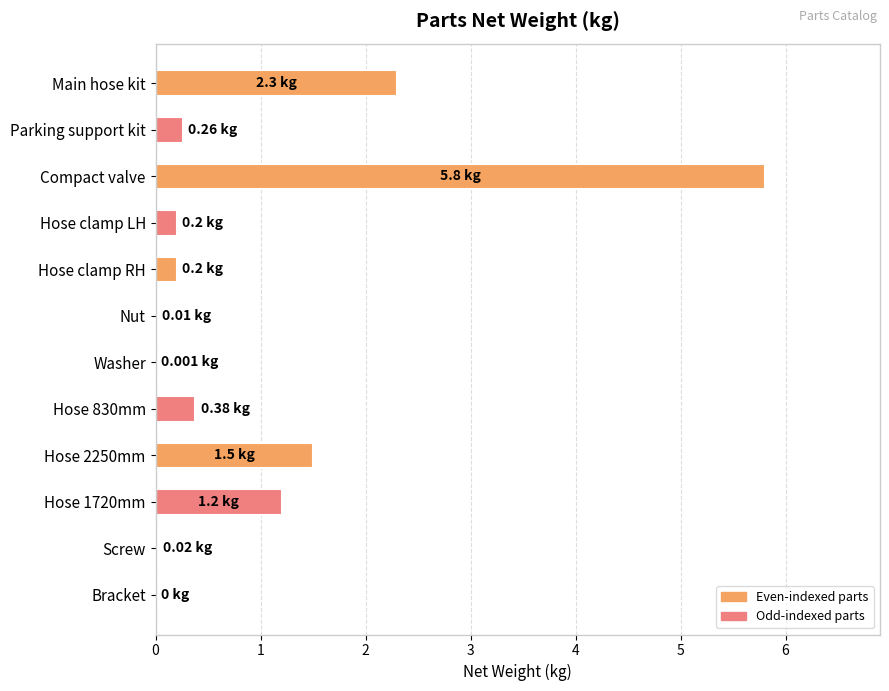

Which has a higher value, Hose 1720mm or Hose clamp LH?

Hose 1720mm